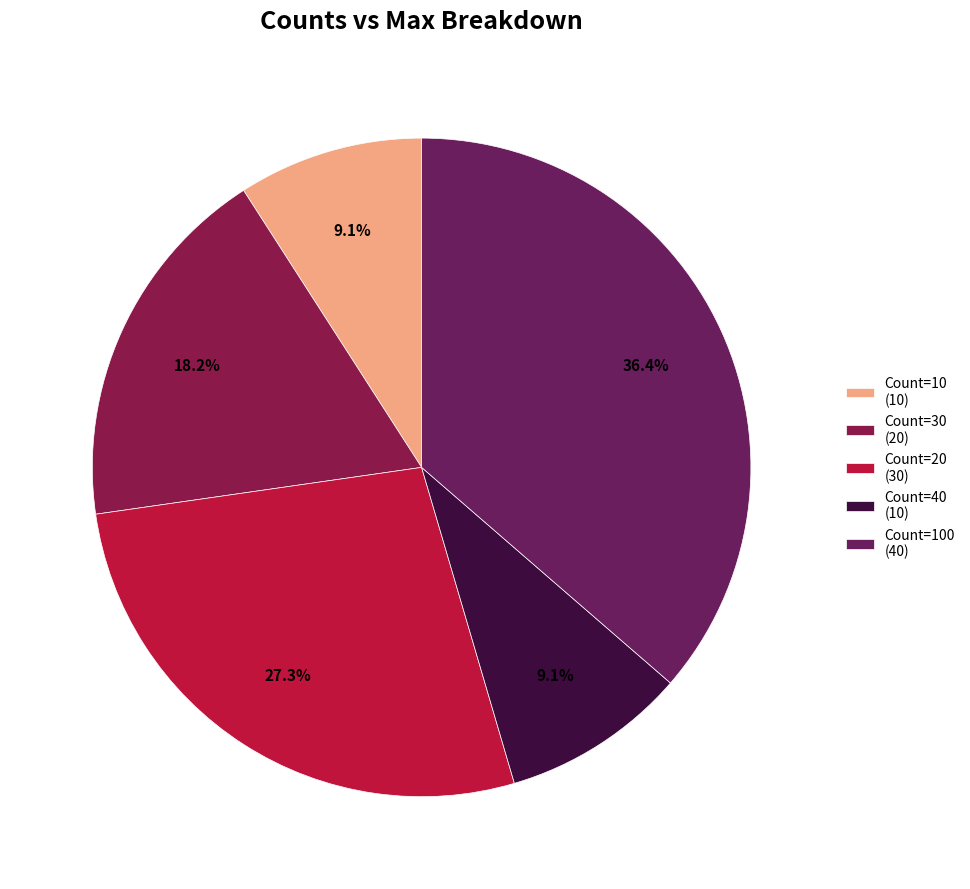

Which category has the smallest portion of the pie?

10